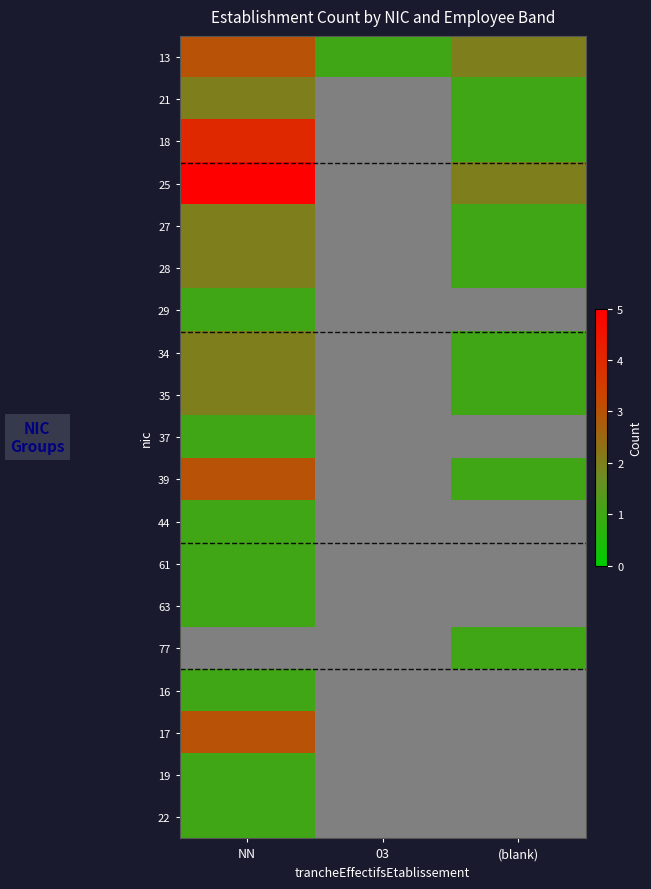

True or false: 39 has a value of 3.0 at NN.

True